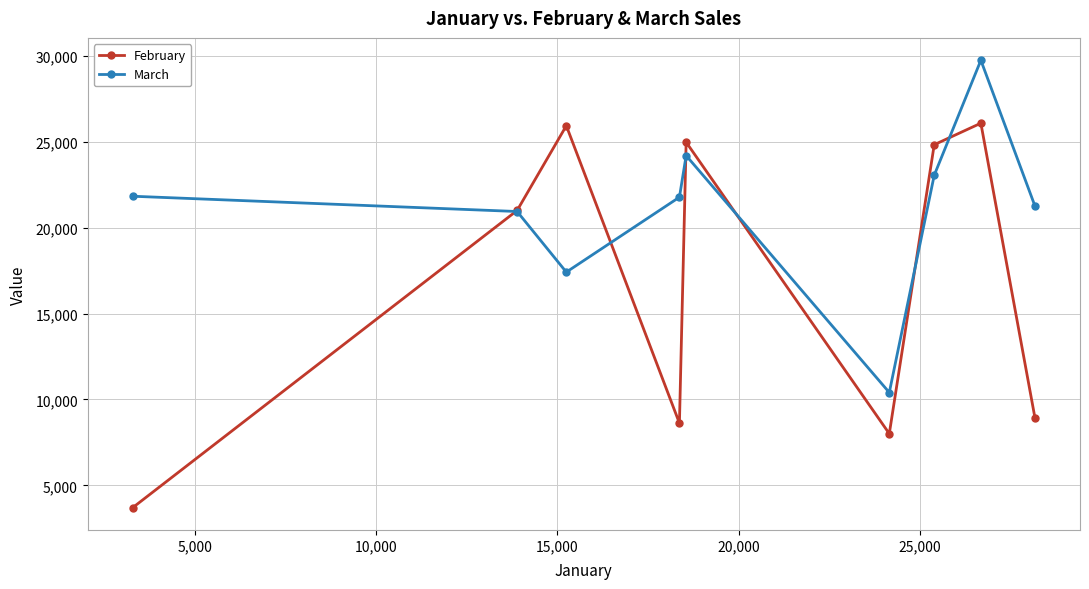

Rank the series by their average value, from lowest to highest.

February, March